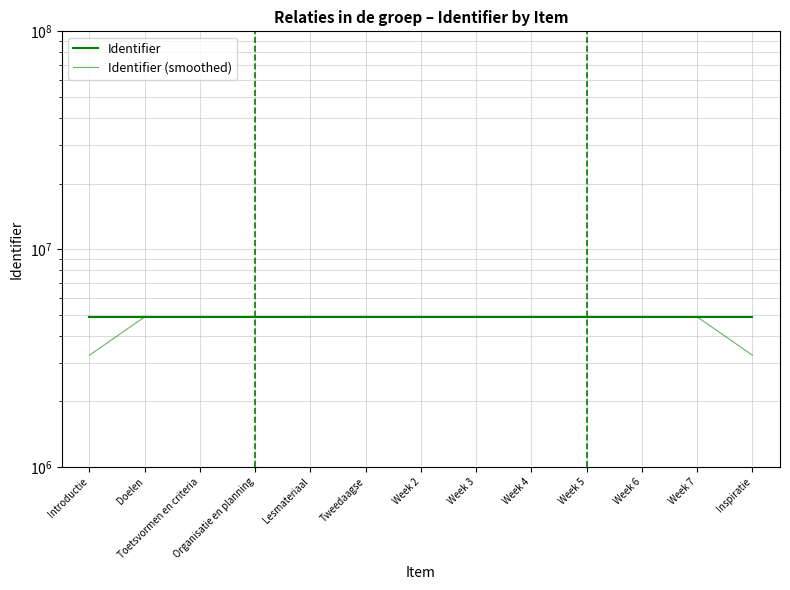

True or false: Identifier (smoothed) and Identifier cross at least once.

False